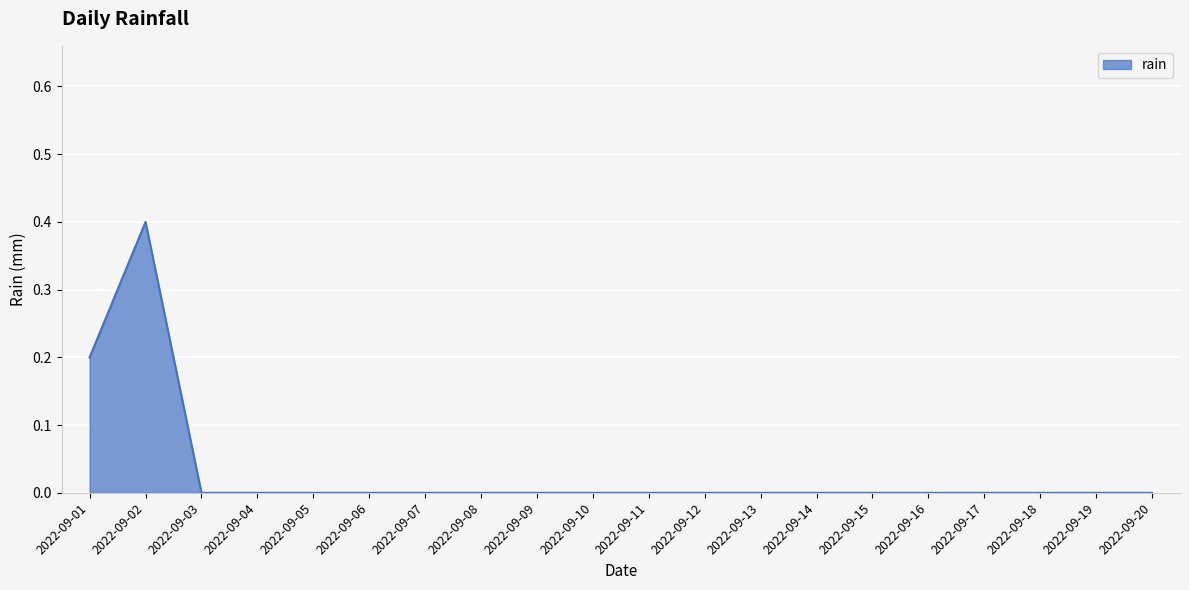

True or false: the data shows -0.2 at 2022-09-17.

False